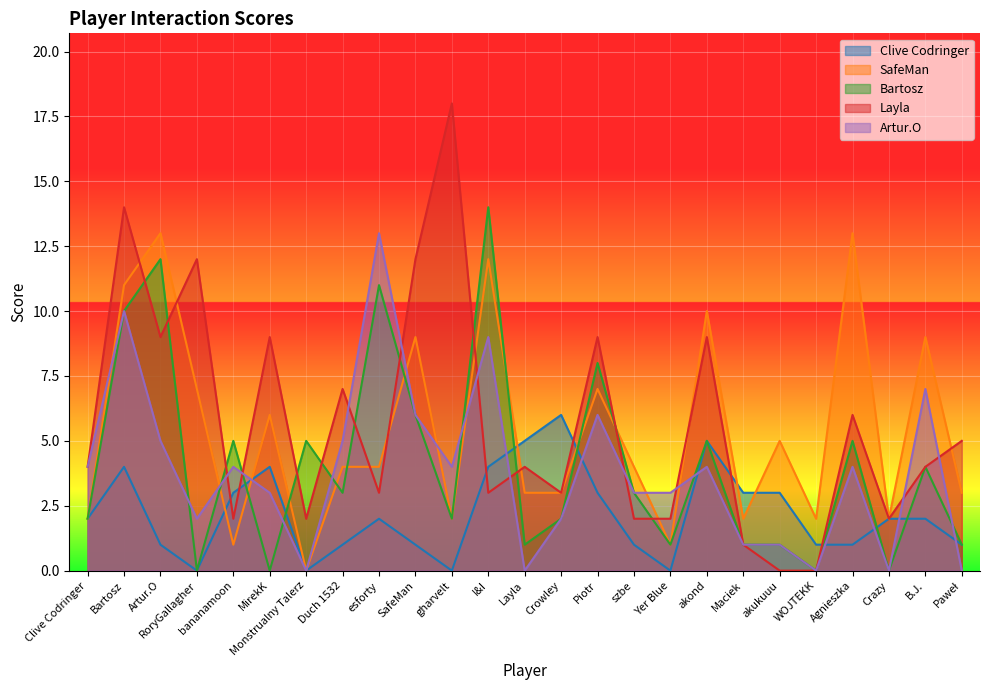

What is the total value across all series at Agnieszka?

29